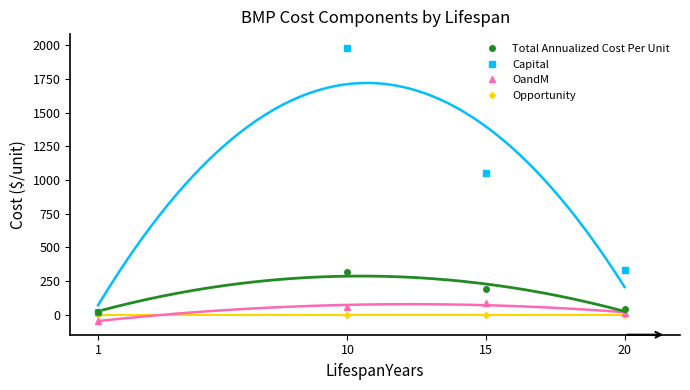

Which series ends up on top after the final intersection of Capital and Total Annualized Cost Per Unit?

Capital